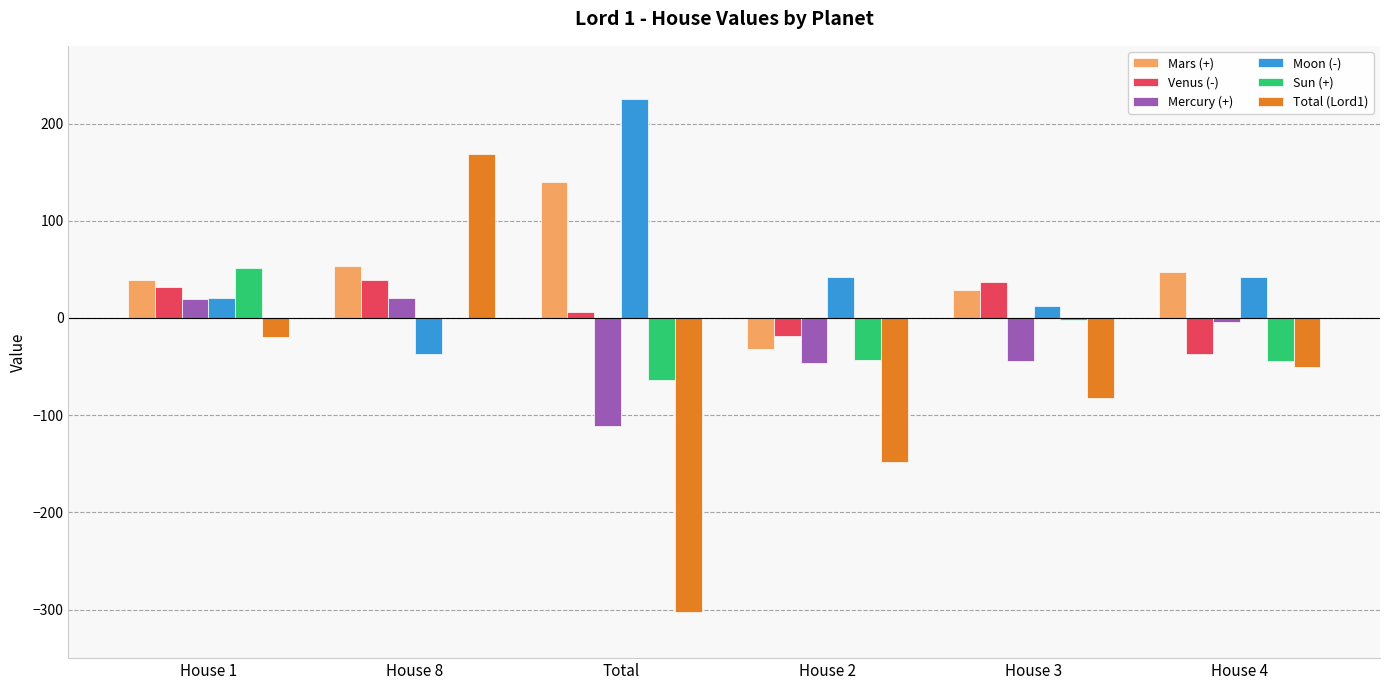

Which series has the largest total across all categories?

Moon (-)